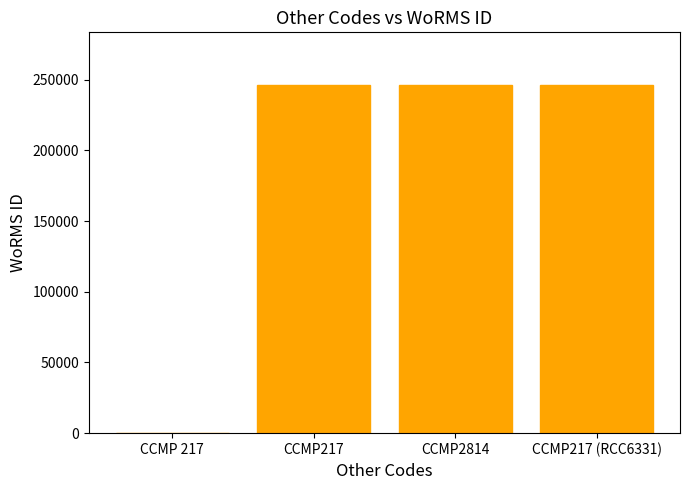

True or false: the data shows 246590 at CCMP2814.

True